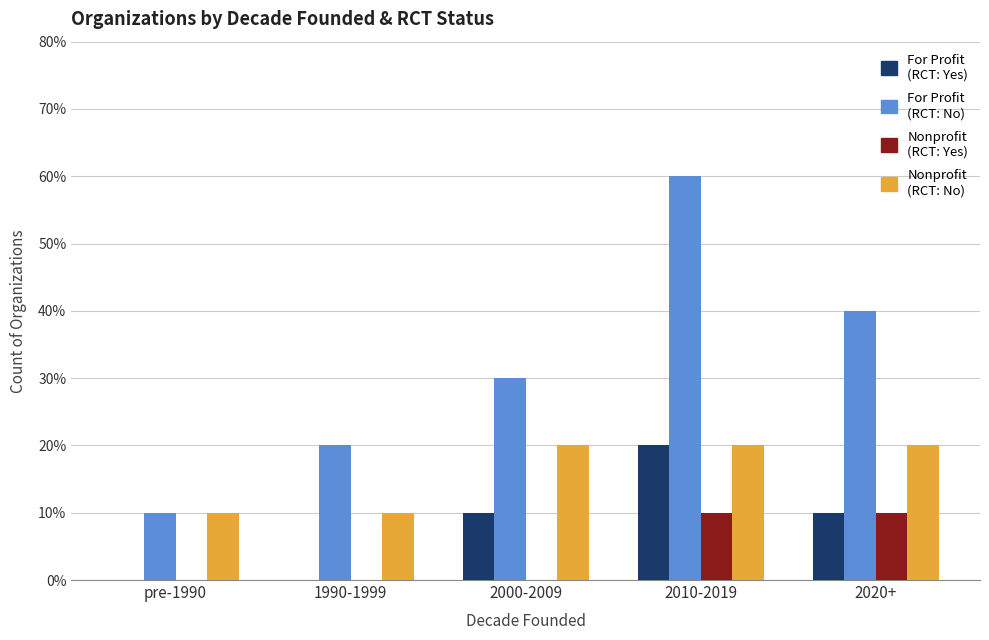

Is it true that Nonprofit - RCT Yes equals 0 at pre-1990?

True